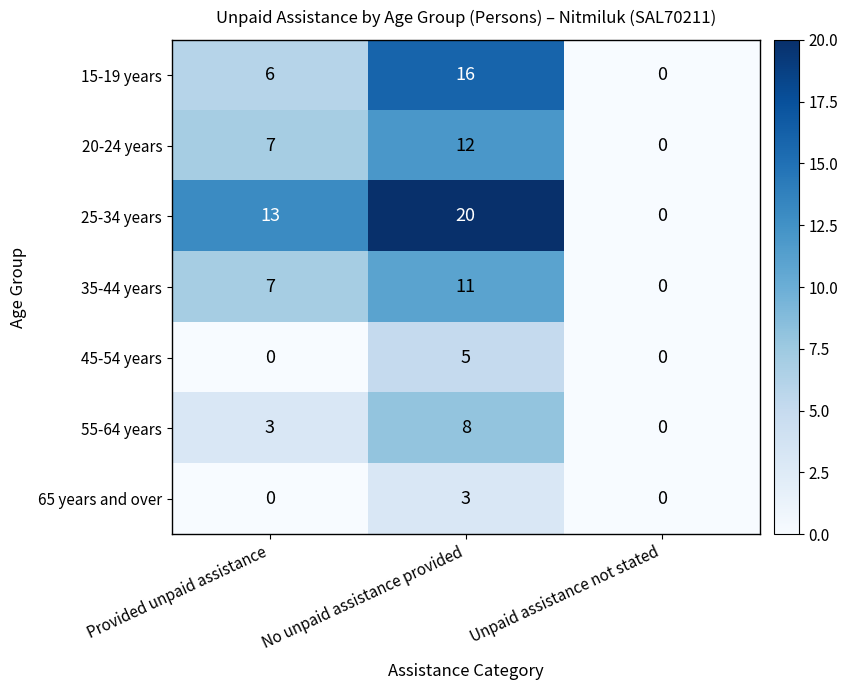

How many series are shown in this chart?

7